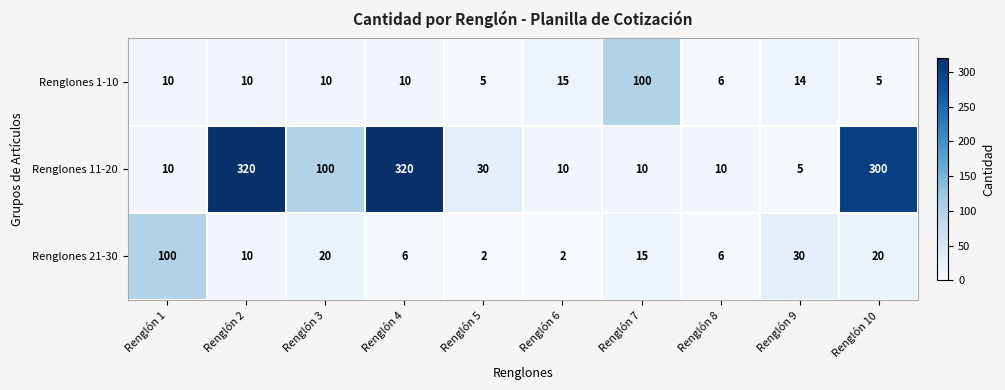

Rank the series at Renglón 3 from highest to lowest value.

Renglones 11-20, Renglones 21-30, Renglones 1-10